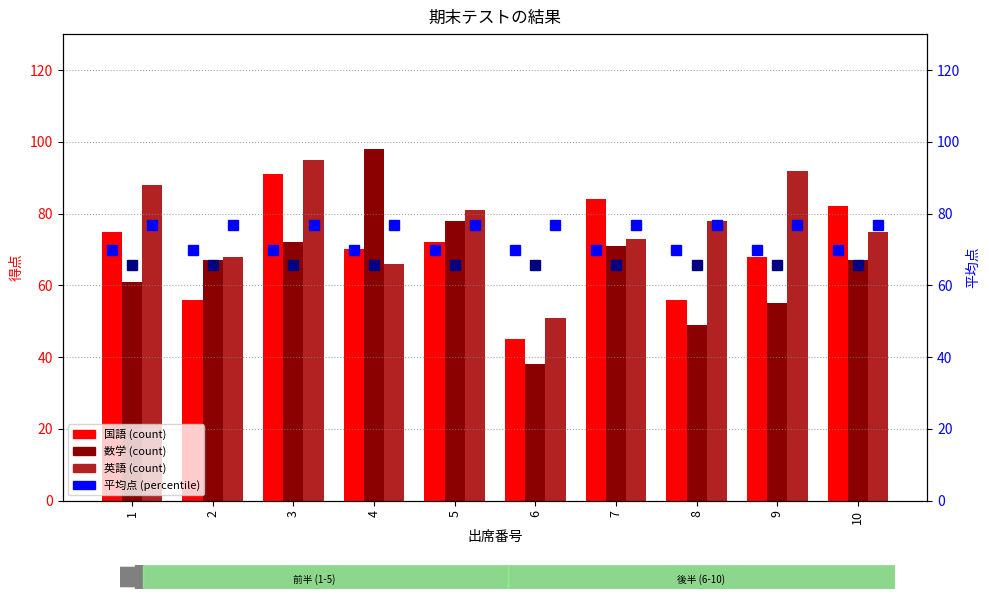

What is the difference between the second highest and second lowest values in the 国語 series?

28.0